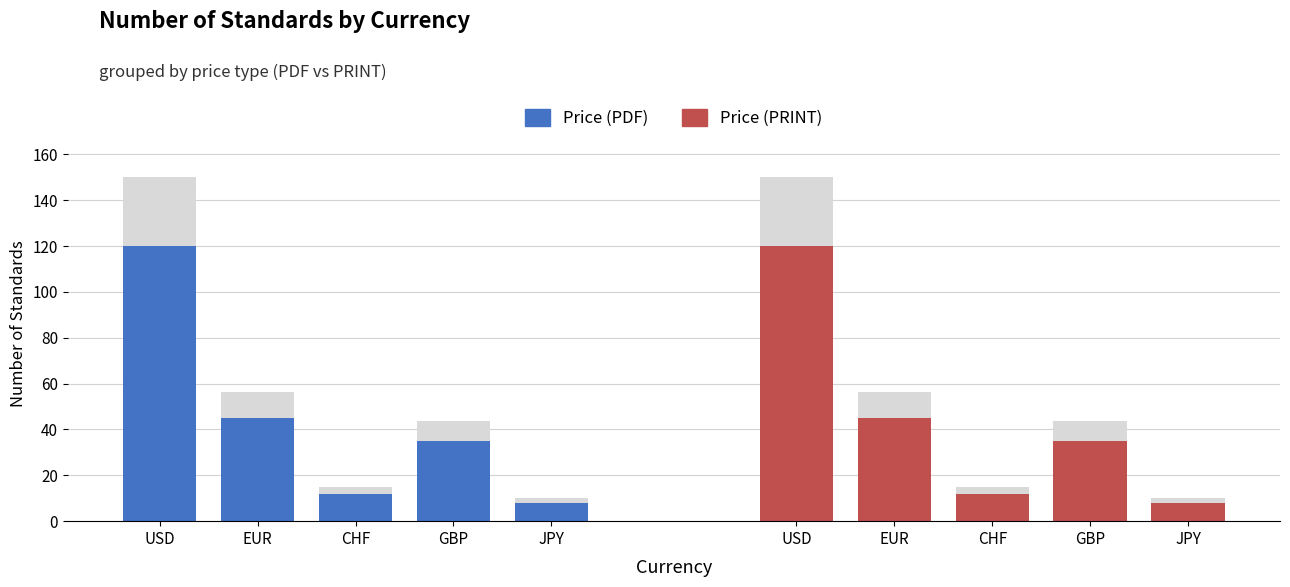

What are all the series names shown in the legend?

Price (PDF), Price (PRINT)